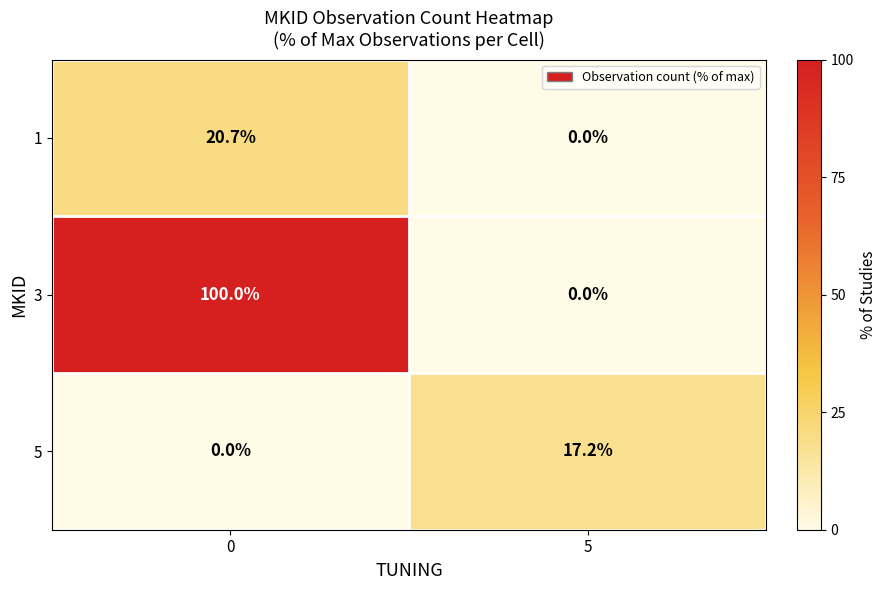

What is the sum of the 3 values at 5 and 0?

100.0